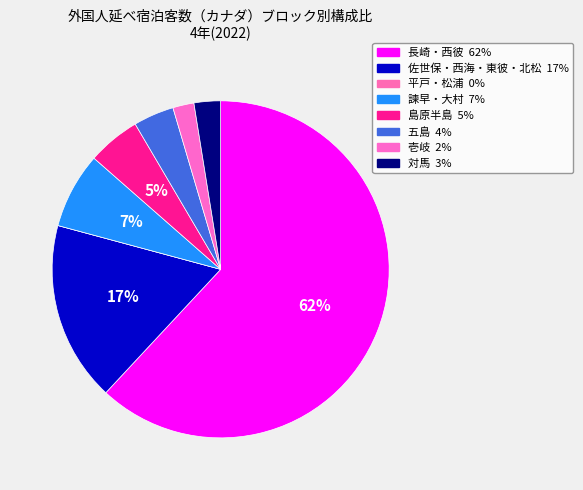

How many slices are in this pie chart?

8